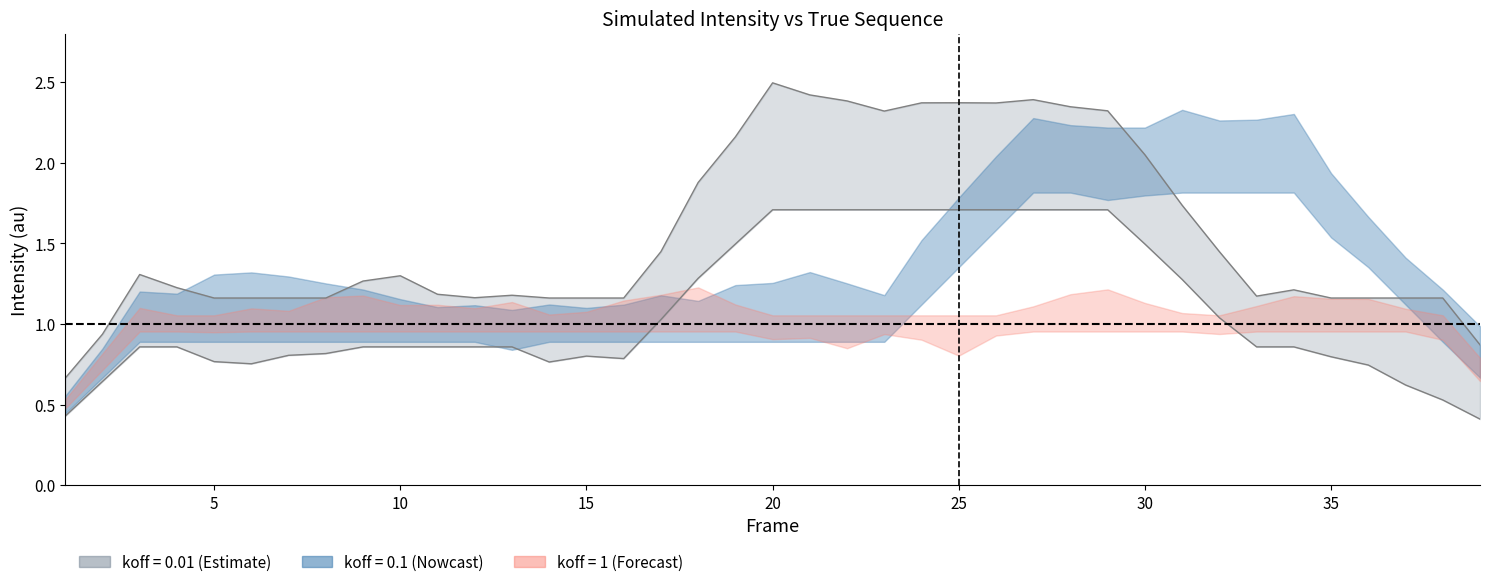

What is the approximate value of koff_001_sim at 25?

2.1